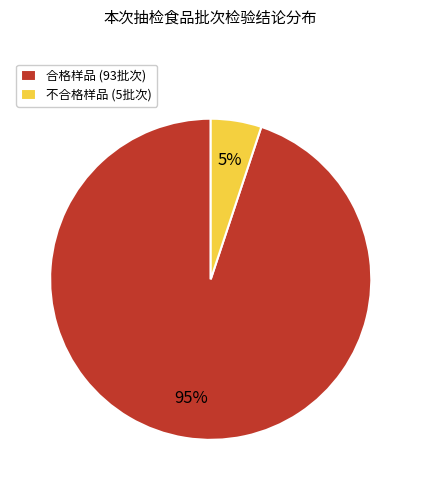

Between 合格样品 (93批次) and 不合格样品 (5批次), which is larger?

合格样品 (93批次)